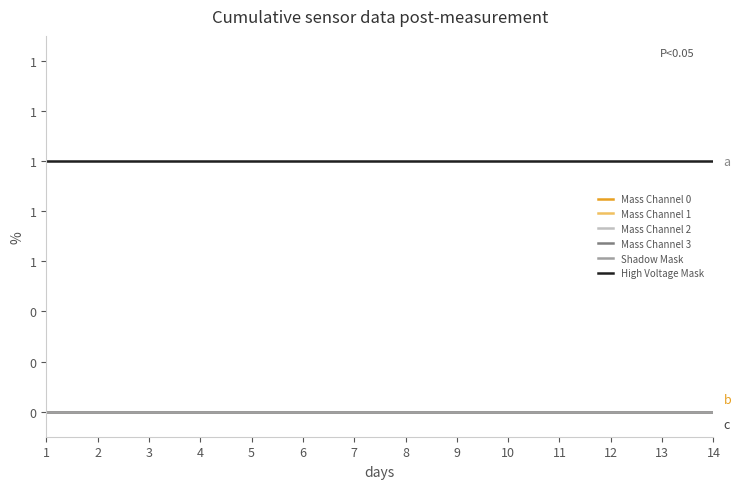

True or false: Shadow Mask and Mass Channel 1 cross at least once.

False